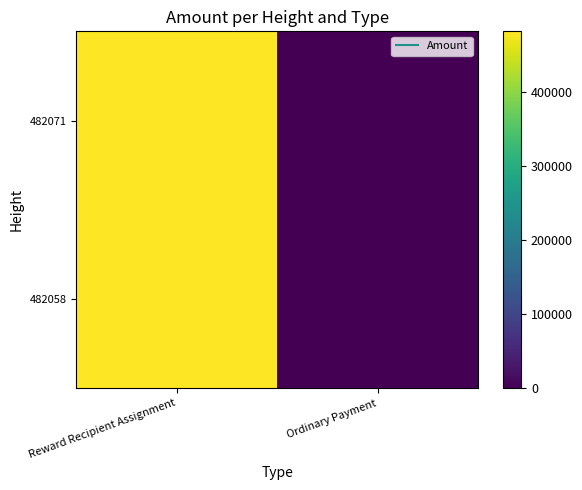

Reading left to right, what are all the values shown in this chart?

482071: Reward Recipient Assignment=482071	Ordinary Payment=0
482058: Reward Recipient Assignment=482058	Ordinary Payment=1